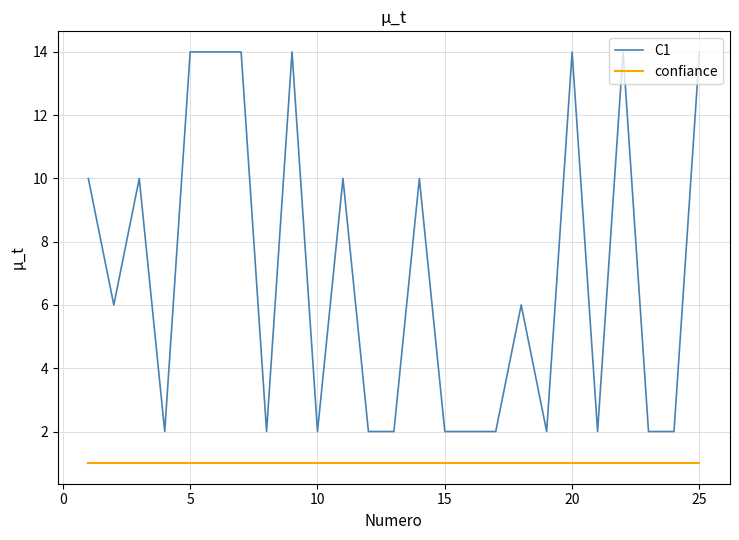

True or false: C1 has more than 2 interior local peaks.

True